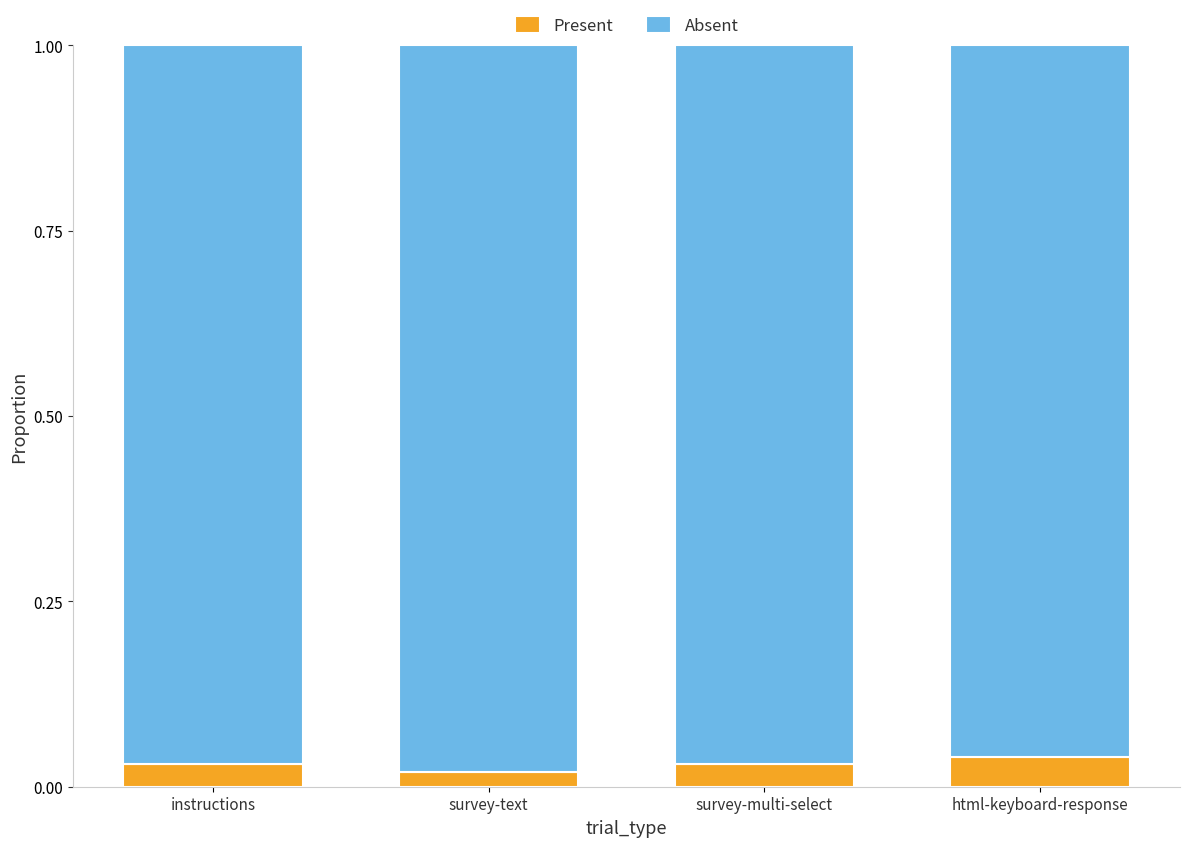

How many Present values are between 0 and 1?

4